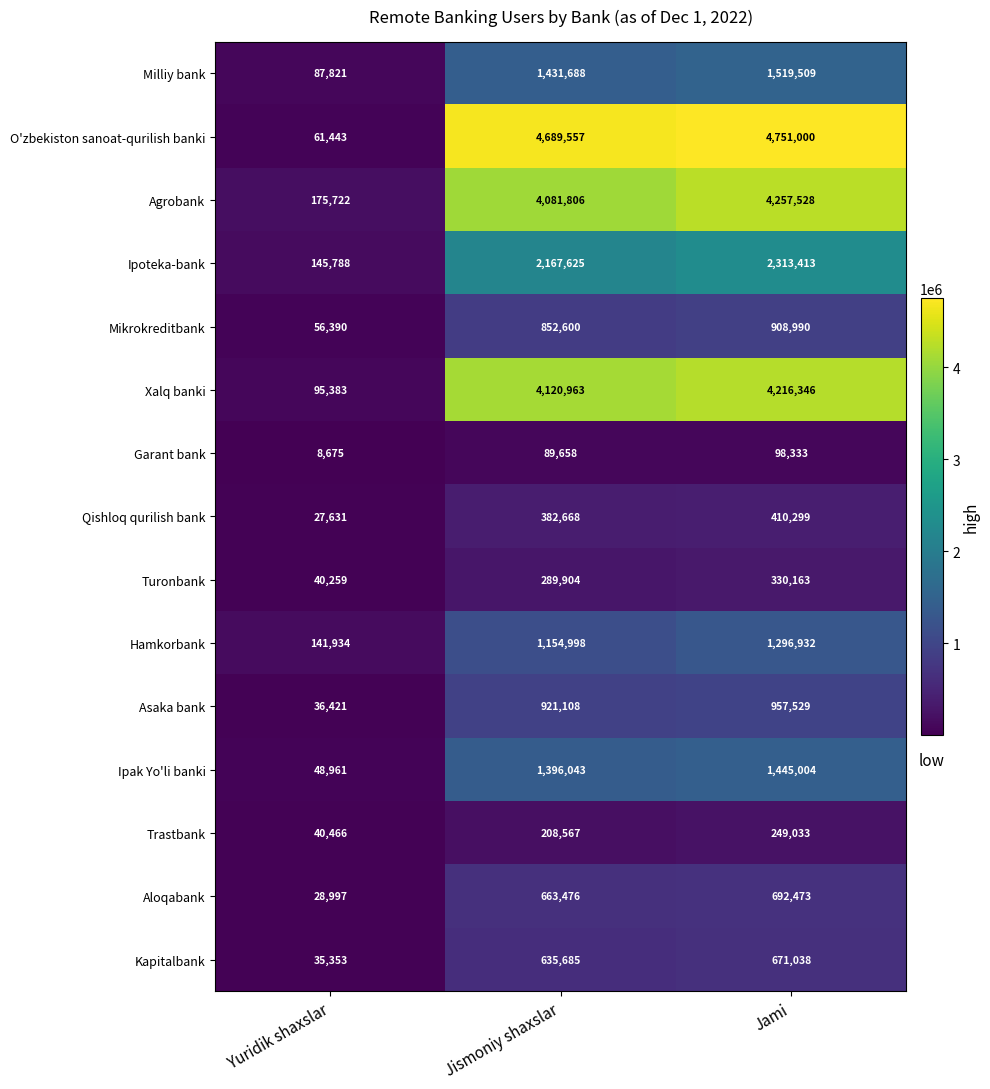

Which series has the largest total across all categories?

O'zbekiston sanoat-qurilish banki